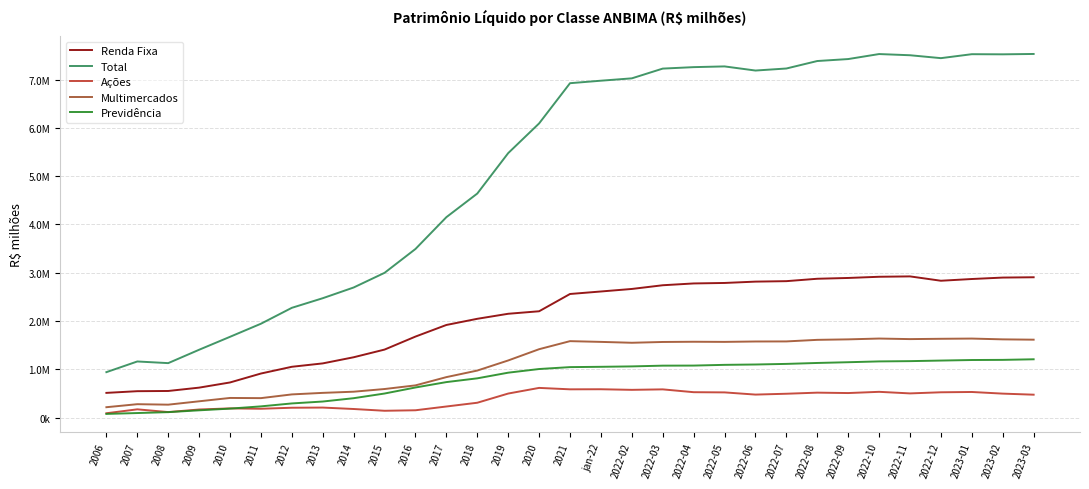

Which series has the largest range (max minus min)?

Total